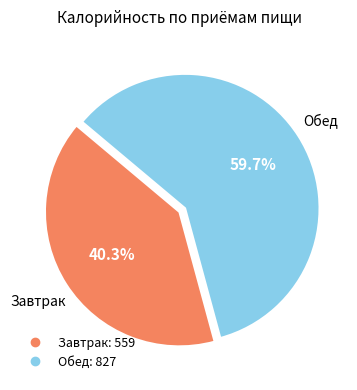

Which slice is the smallest?

Завтрак